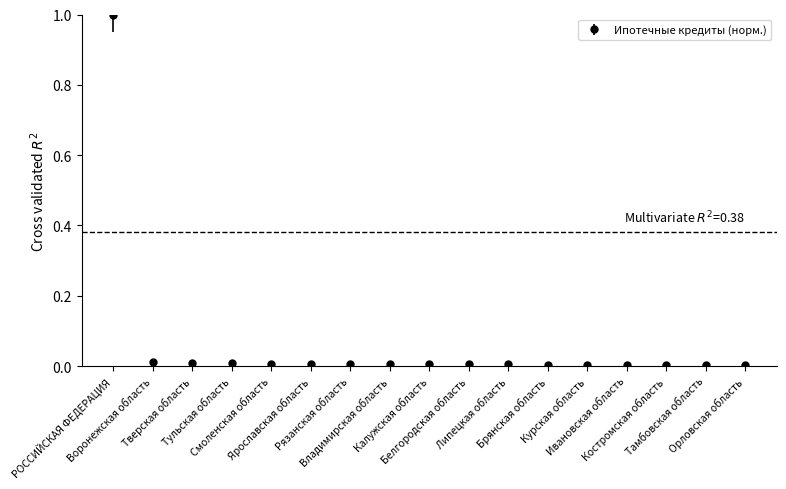

What is the sum of all values?

1.1